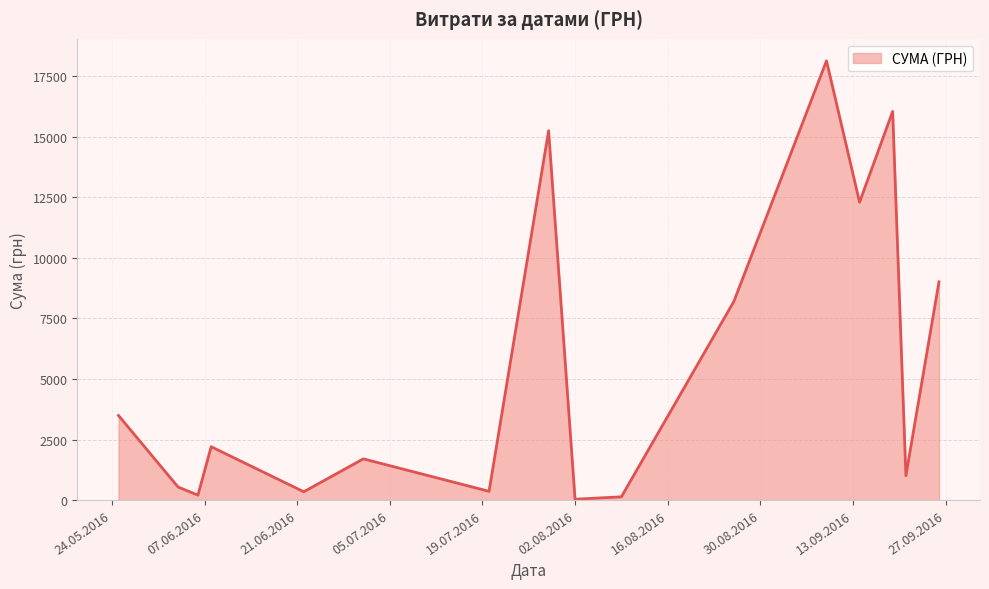

Count the number of categories in the chart.

16